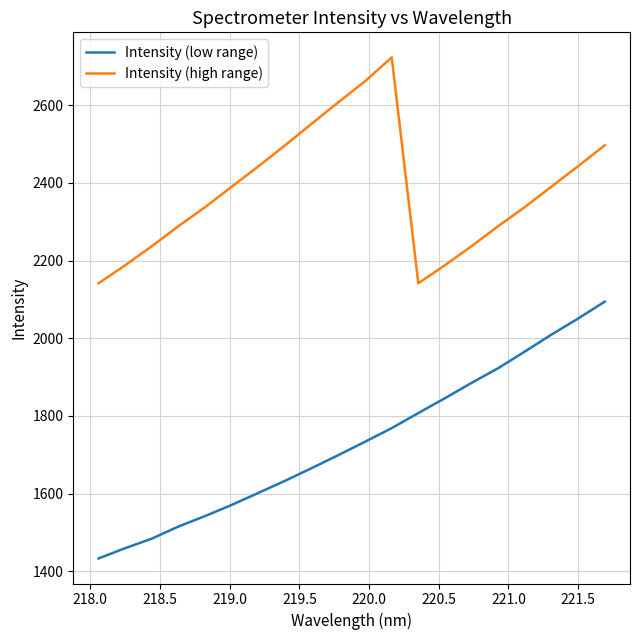

How many lines are shown in the chart?

2